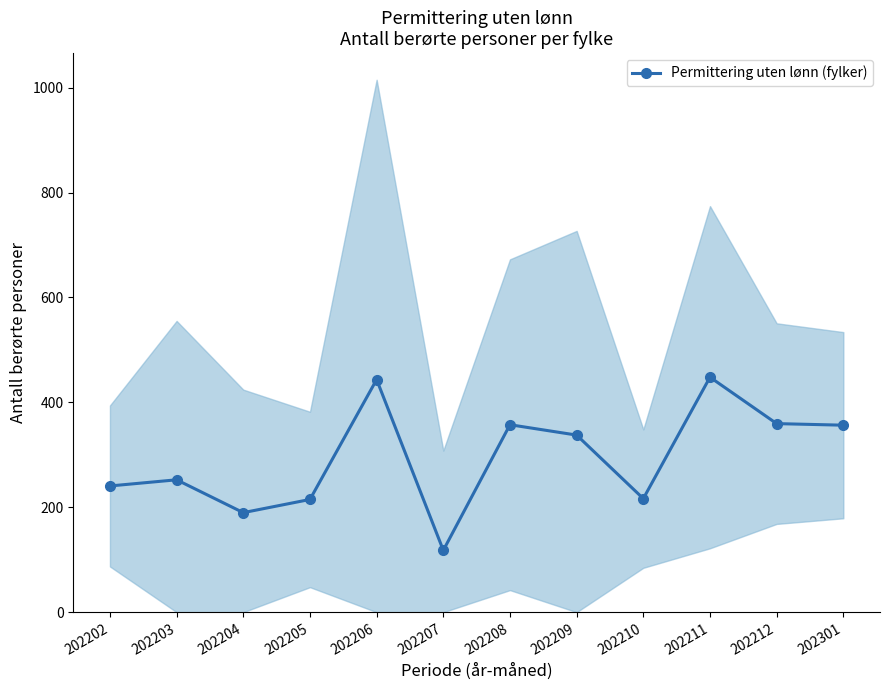

Where is the data nearest to the value 282?

202203